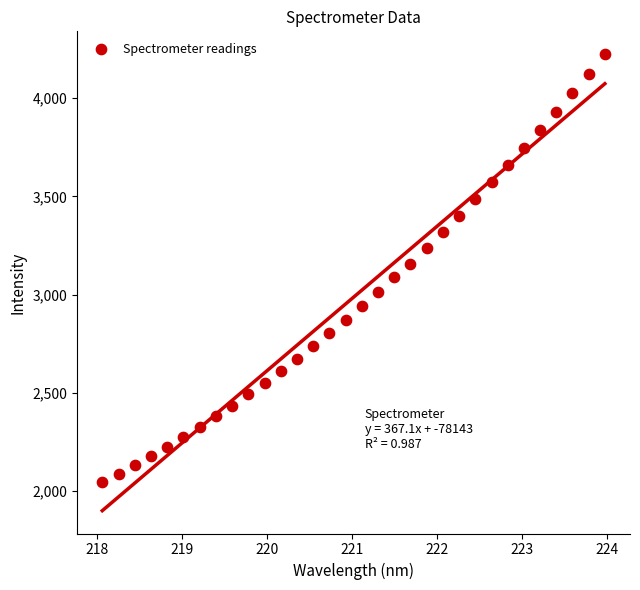

What is the range of X values (max minus min)?

5.9